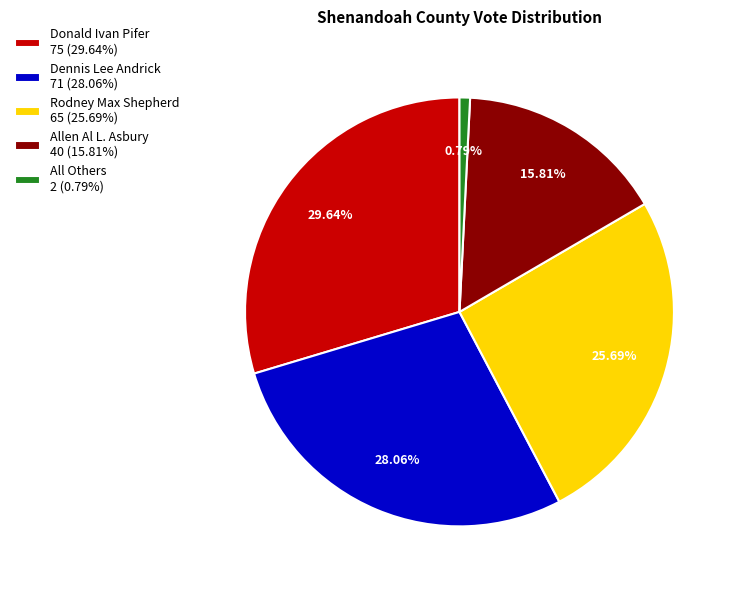

What is the smallest slice in the pie chart?

All Others